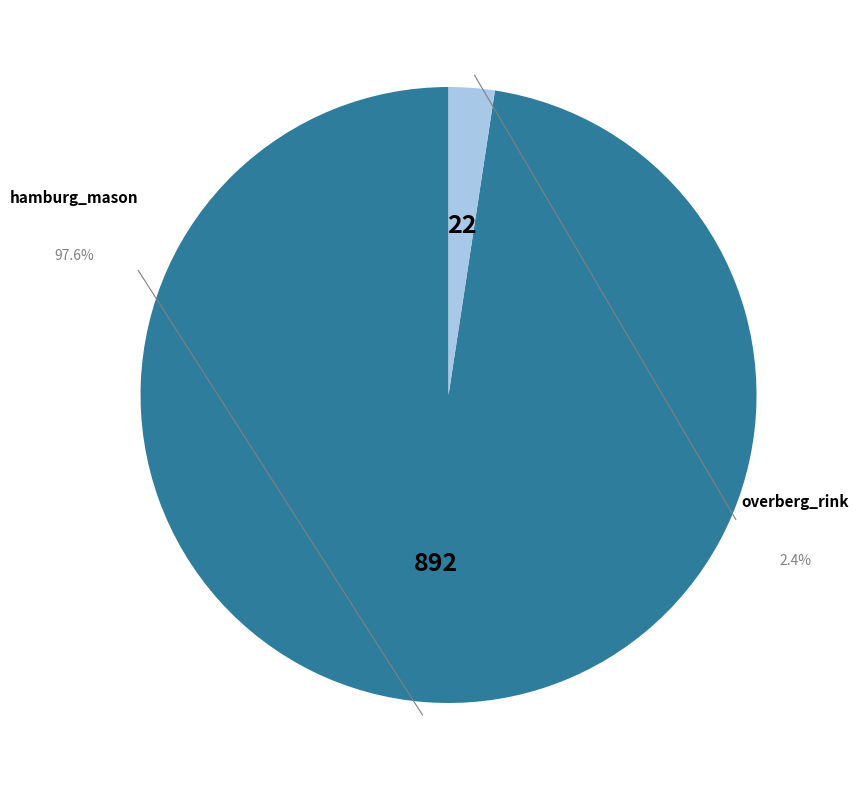

True or false: hamburg_mason accounts for 99% of the total.

False